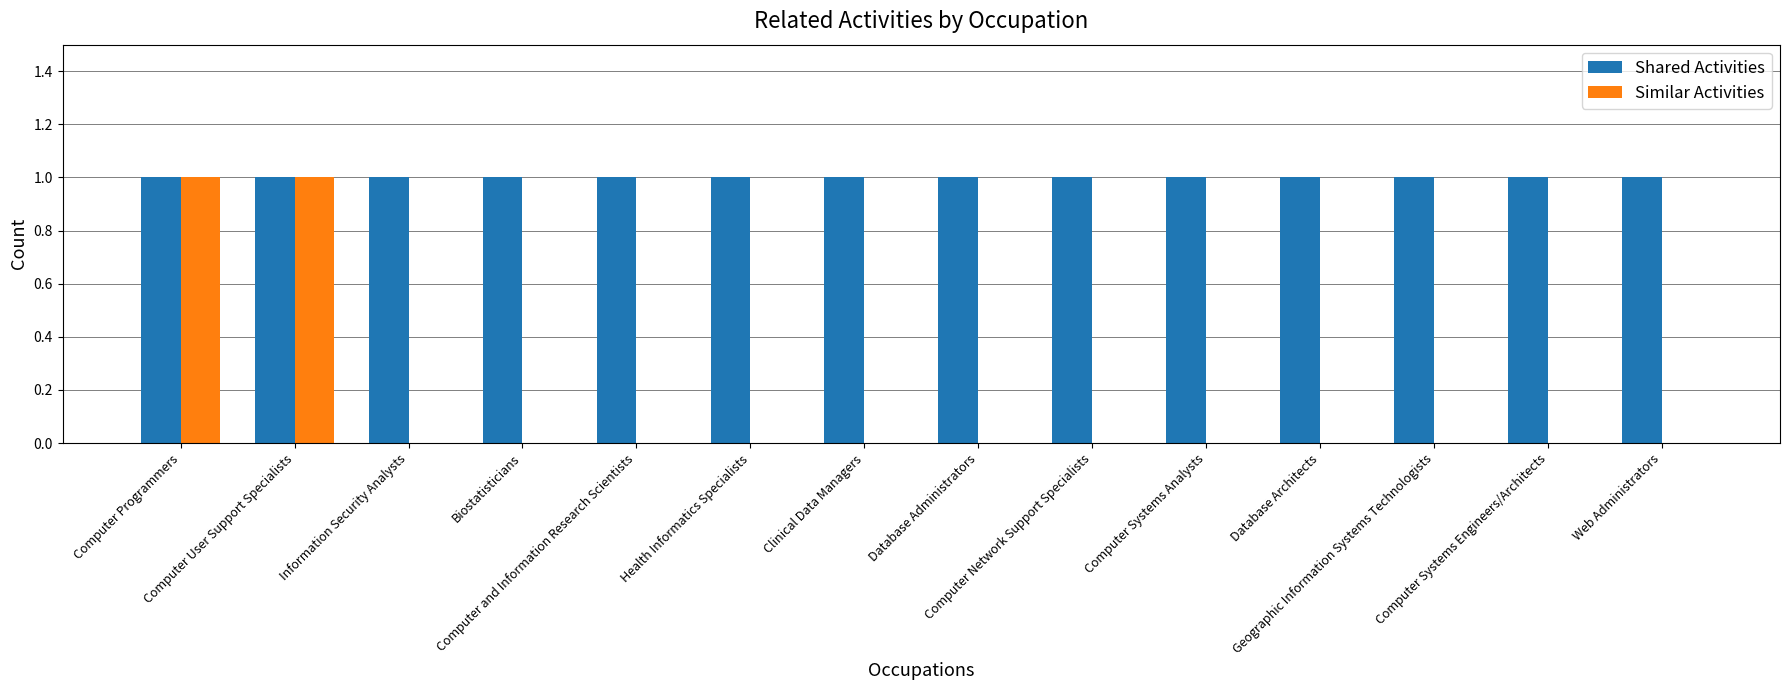

What are all the series names shown in the legend?

Shared Activities, Similar Activities